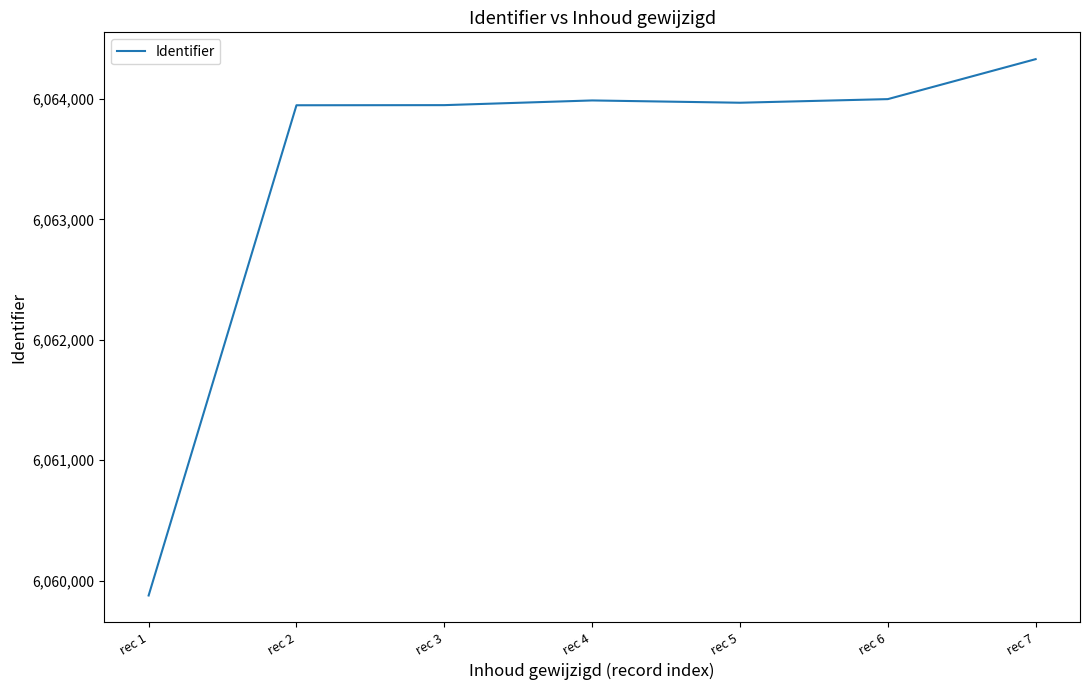

What is the smallest value displayed?

6059876